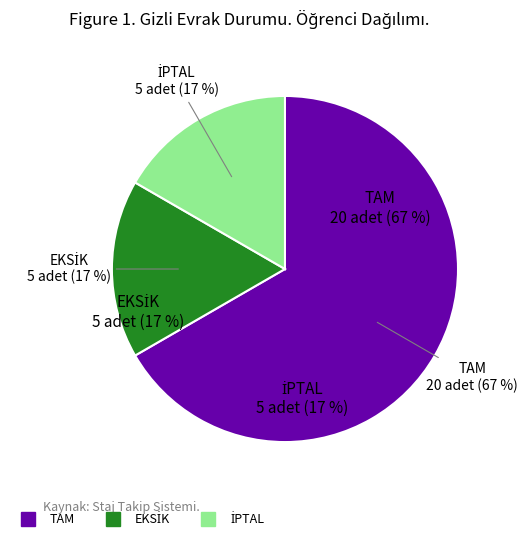

What is the largest slice in the pie chart?

TAM